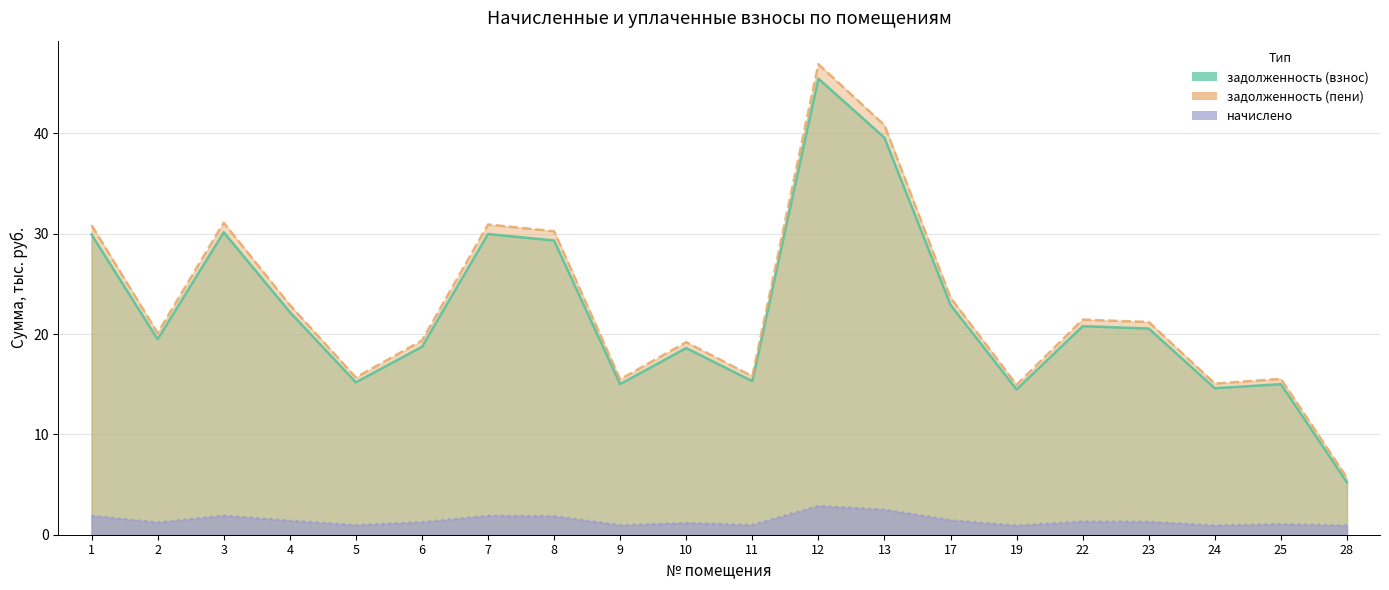

What is the maximum value for начислено?

2.9